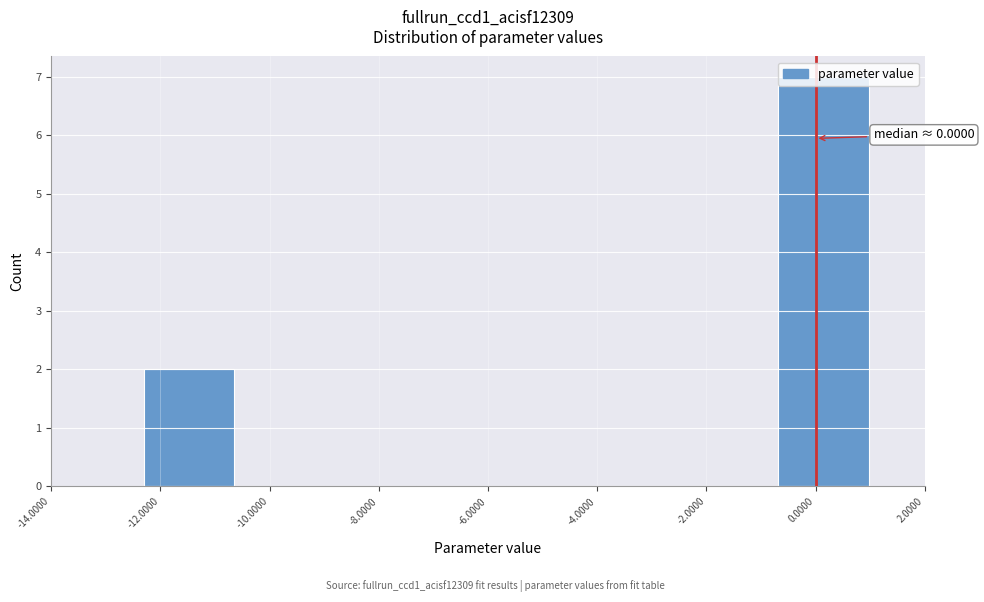

Which range on the x-axis has the tallest bar?

-0.6 to 1.0